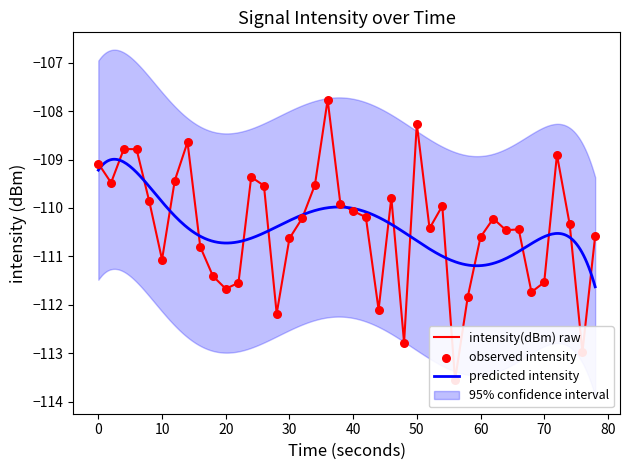

What is the lowest value of the predicted intensity series?

-111.6